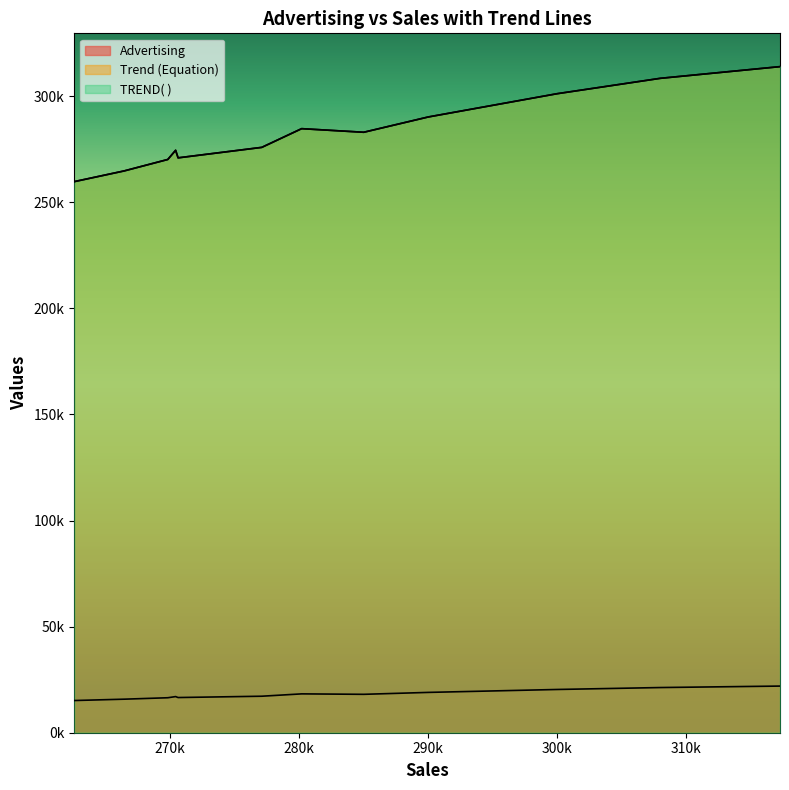

At which label is Trend (Equation) closest to 286849?

280219